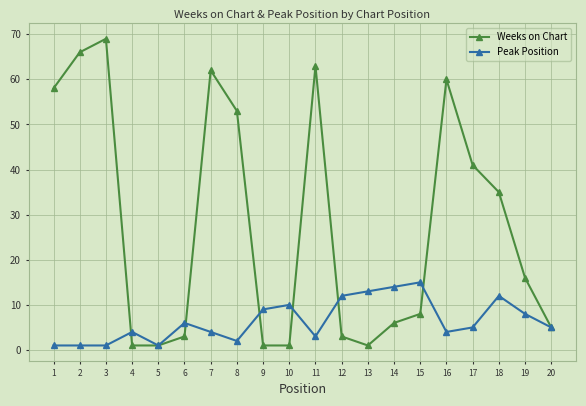

Where do Peak Position and Weeks on Chart first cross each other?

3 and 4